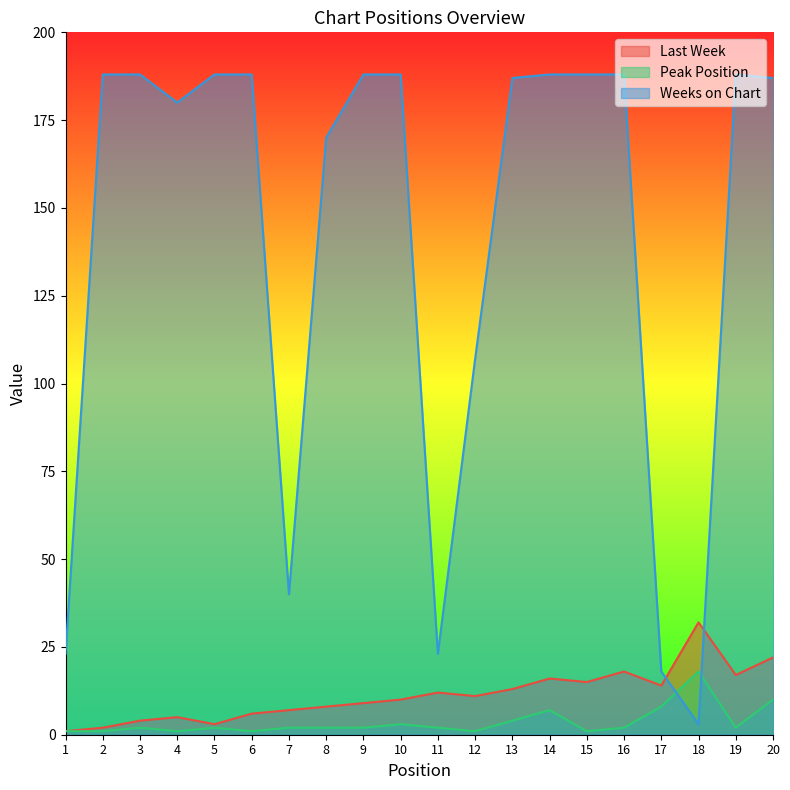

Which category has the highest value in the Peak Position series?

18